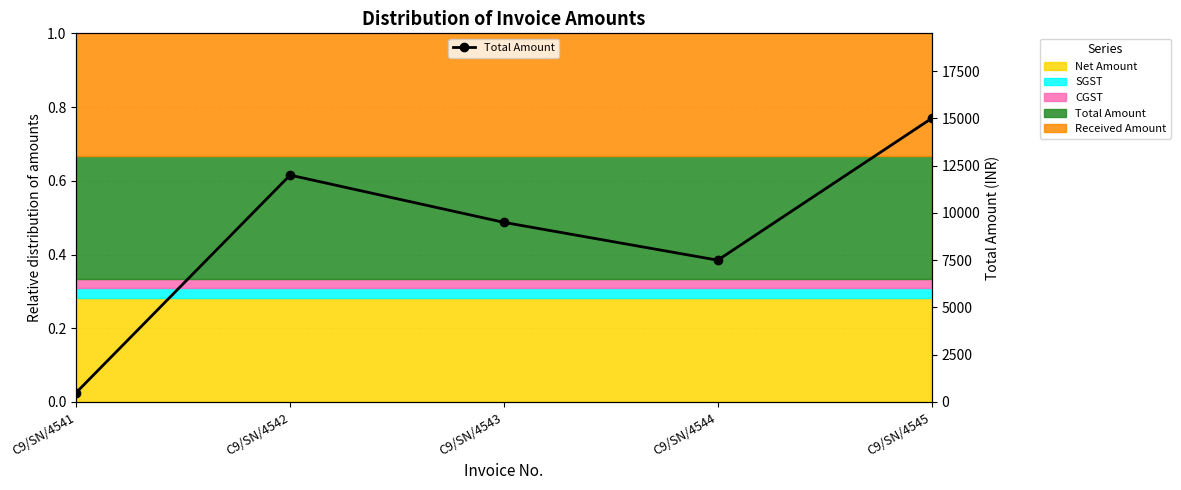

List the labels in order of value, smallest first.

C9/SN/4541, C9/SN/4544, C9/SN/4543, C9/SN/4542, C9/SN/4545